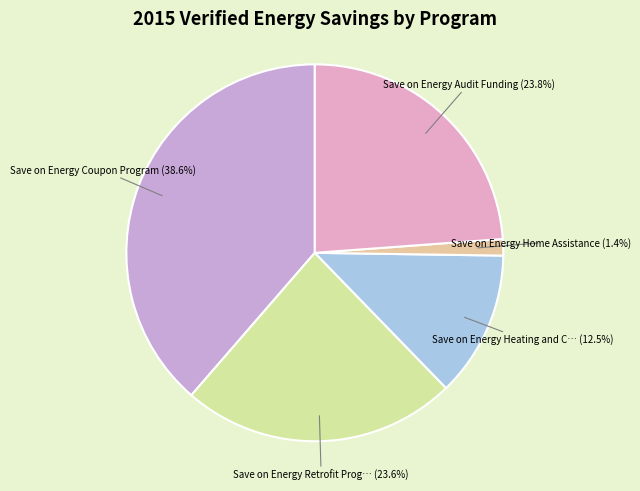

How many slices are in this pie chart?

5